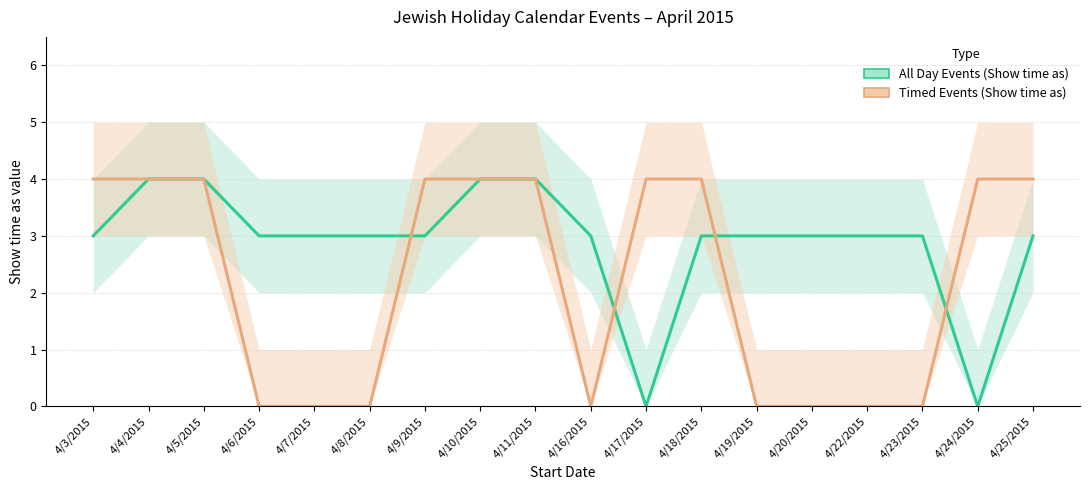

How many values in Timed Events (Show time as) are above zero?

10